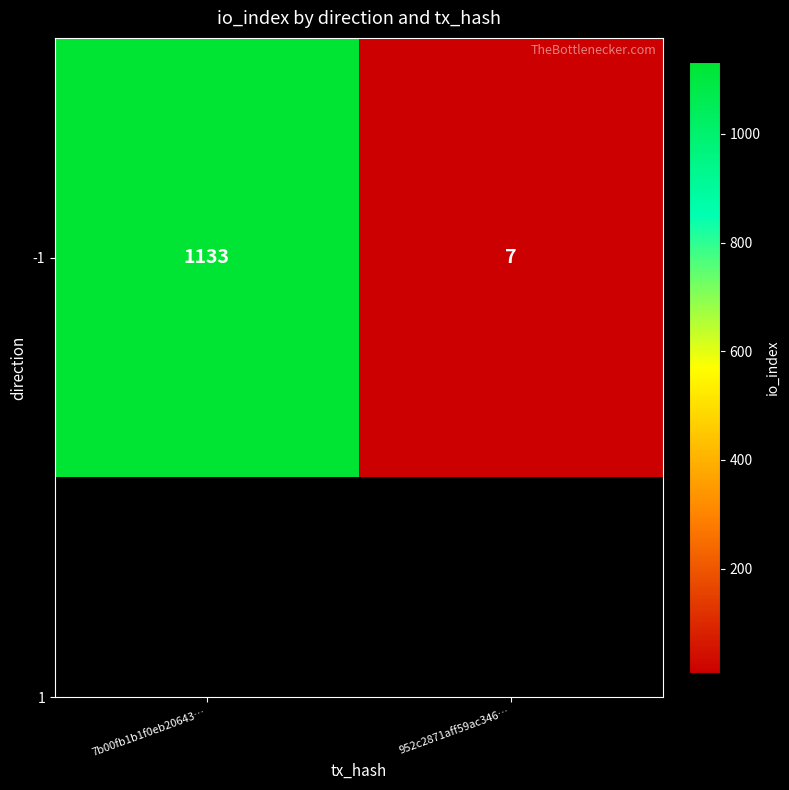

The value at 952c2871aff59ac346… is 4. True or false?

False